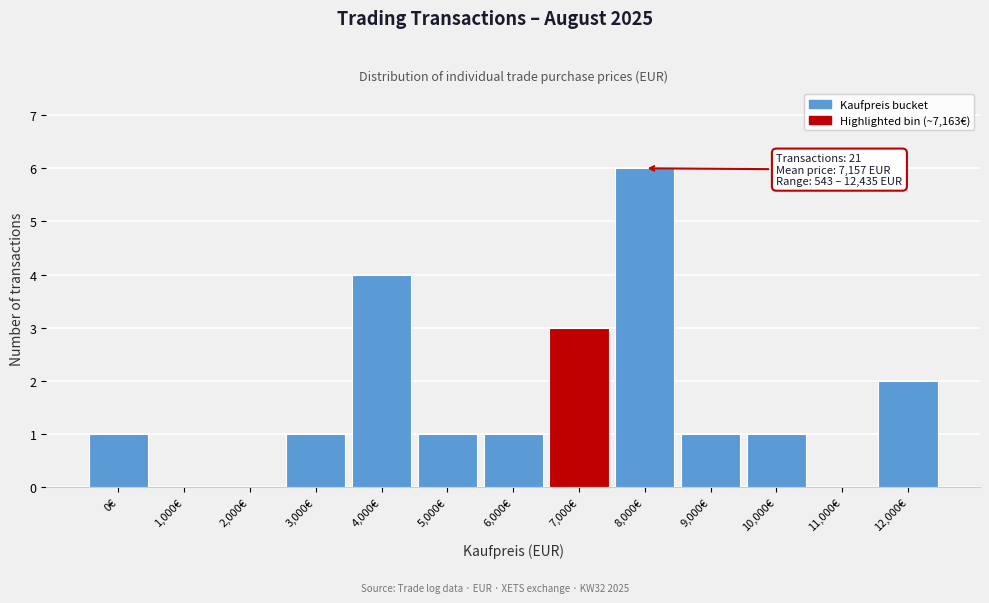

Reading left to right, transcribe all the data shown in this chart.

0€=1	1,000€=0	2,000€=0	3,000€=1	4,000€=4	5,000€=1	6,000€=1	7,000€=3	8,000€=6	9,000€=1	10,000€=1	11,000€=0	12,000€=2